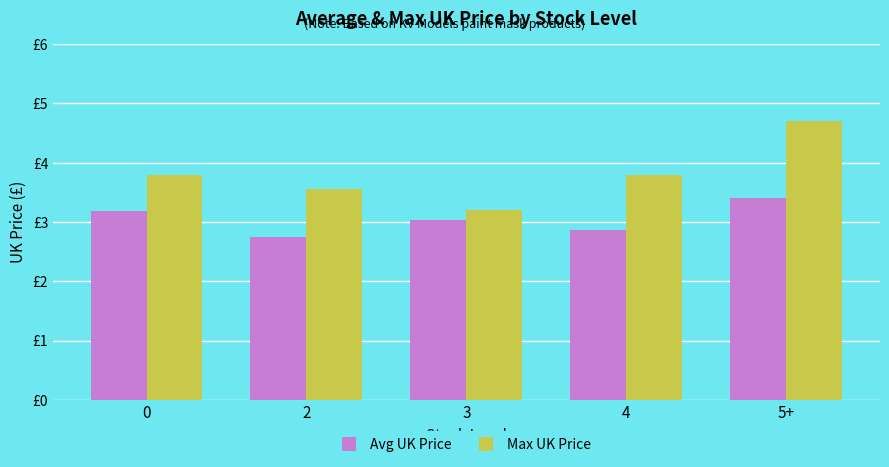

What are all the series names shown in the legend?

Avg UK Price, Max UK Price